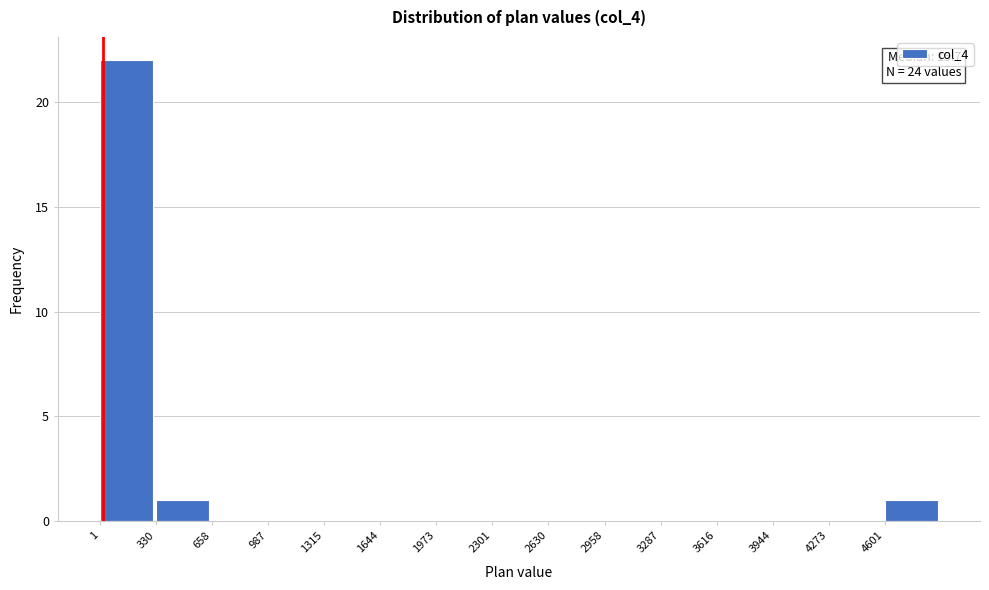

Over which range of the x-axis is the bar tallest?

0 to 350